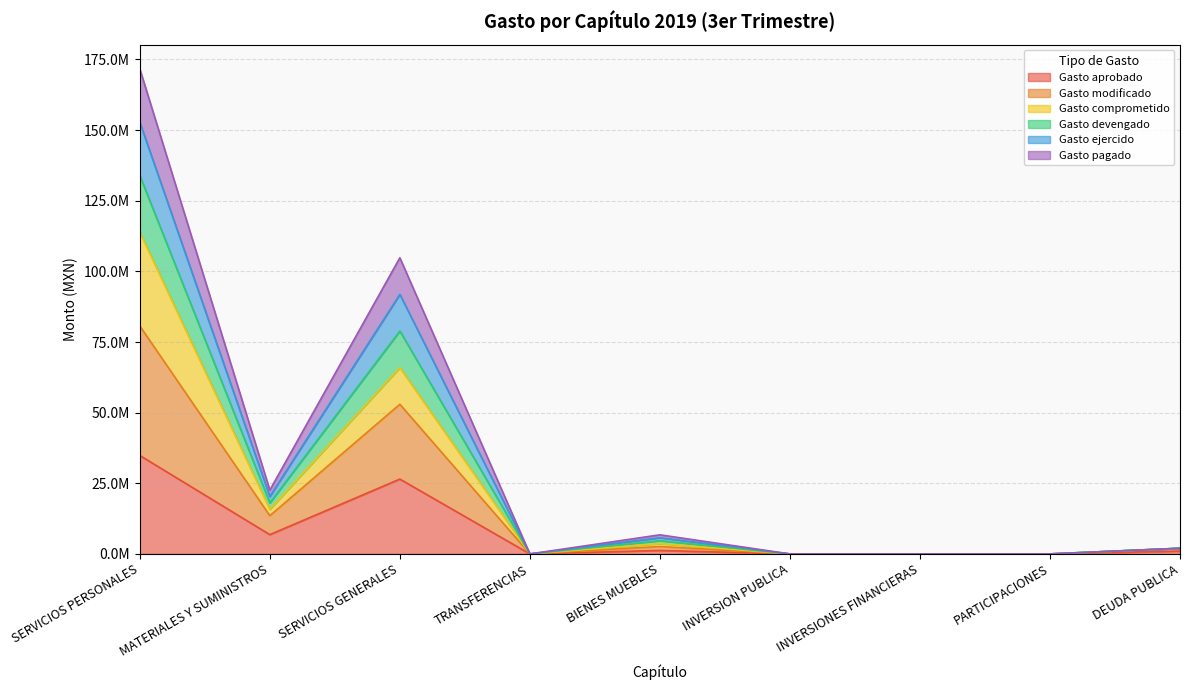

Read the Gasto aprobado value at DEUDA PUBLICA.

1000000.0